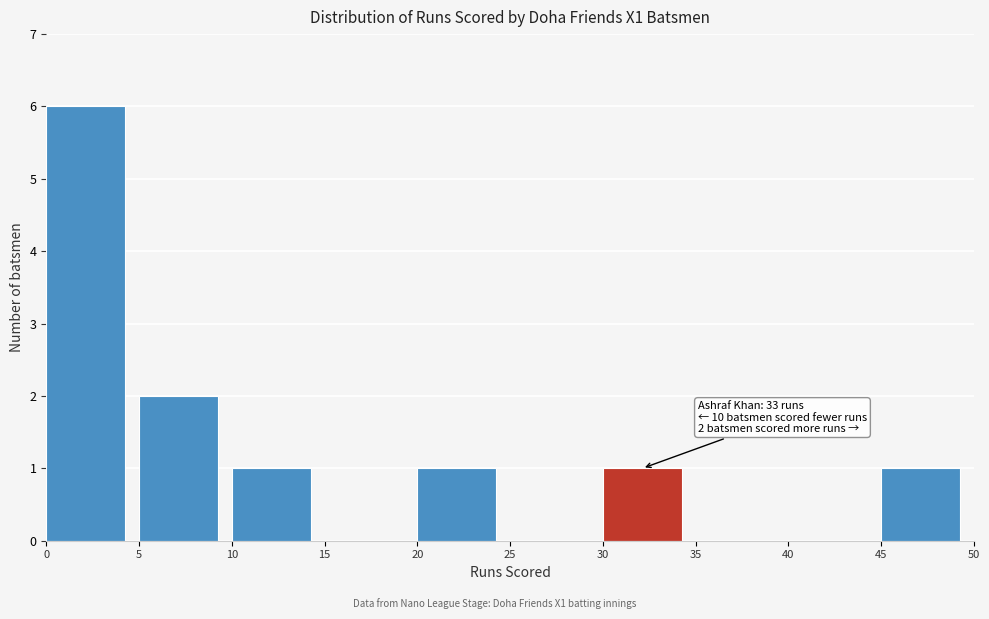

Over which range of the x-axis is the bar tallest?

0 to 5